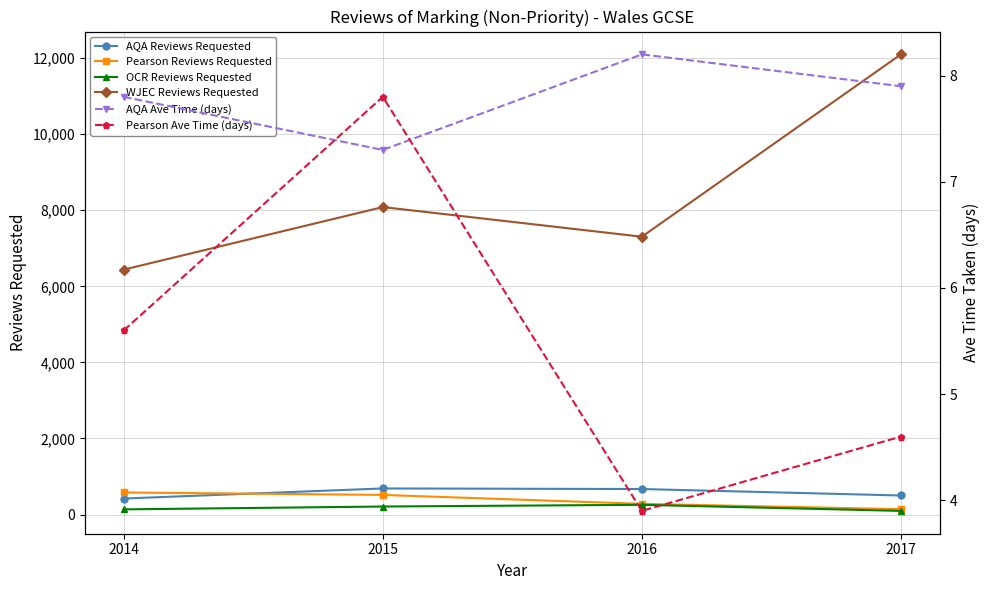

True or false: Pearson Reviews Requested and OCR Reviews Requested intersect in this chart.

False